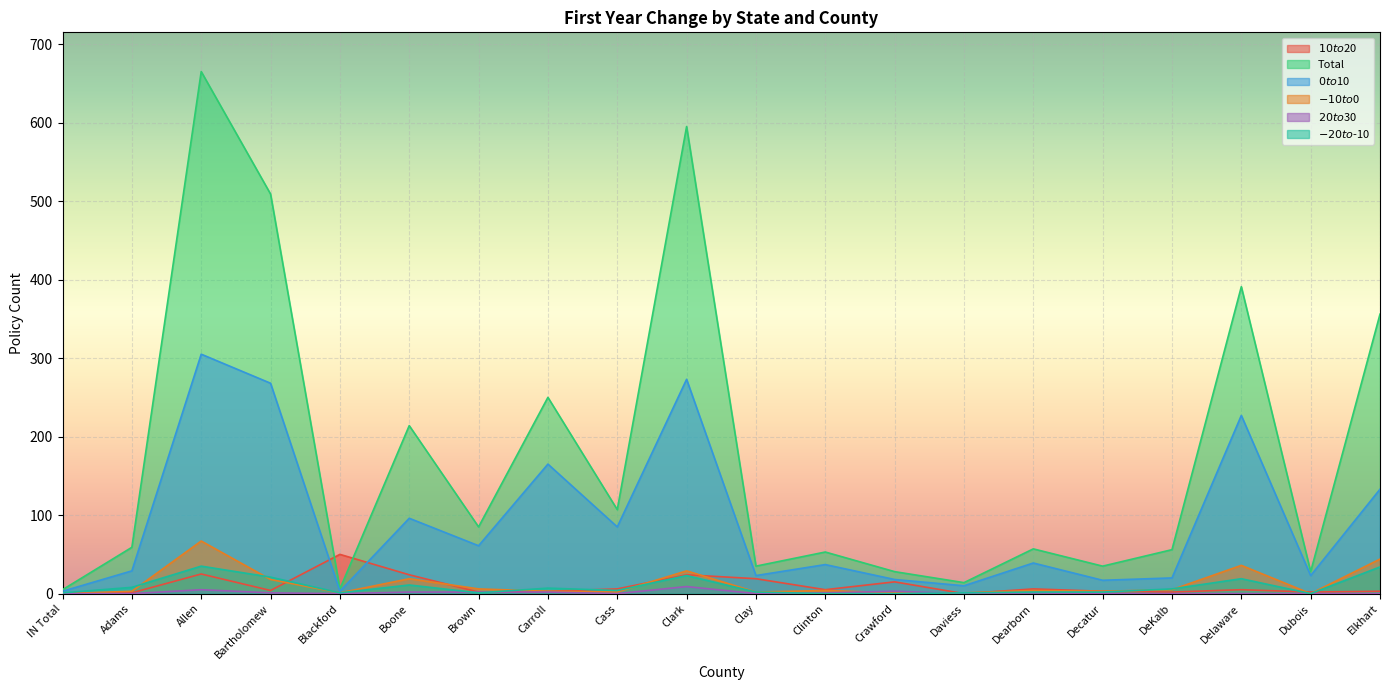

Reading left to right, list all the values displayed in this chart.

$10 to $20: IN Total=1	Adams=1	Allen=25	Bartholomew=4	Blackford=50	Boone=24	Brown=2	Carroll=3	Cass=6	Clark=24	Clay=19	Clinton=5	Crawford=15	Daviess=0	Dearborn=6	Decatur=3	DeKalb=2	Delaware=5	Dubois=2	Elkhart=3
Total: IN Total=5	Adams=59	Allen=665	Bartholomew=509	Blackford=6	Boone=214	Brown=85	Carroll=250	Cass=107	Clark=595	Clay=35	Clinton=53	Crawford=28	Daviess=14	Dearborn=57	Decatur=35	DeKalb=56	Delaware=391	Dubois=28	Elkhart=356
$0 to $10: IN Total=3	Adams=29	Allen=305	Bartholomew=268	Blackford=3	Boone=96	Brown=61	Carroll=165	Cass=85	Clark=273	Clay=23	Clinton=37	Crawford=18	Daviess=10	Dearborn=39	Decatur=17	DeKalb=20	Delaware=227	Dubois=23	Elkhart=133
$-10 to $0: IN Total=0	Adams=3	Allen=67	Bartholomew=18	Blackford=1	Boone=19	Brown=6	Carroll=3	Cass=2	Clark=29	Clay=2	Clinton=4	Crawford=1	Daviess=1	Dearborn=4	Decatur=3	DeKalb=5	Delaware=36	Dubois=0	Elkhart=44
$20 to $30: IN Total=0	Adams=0	Allen=5	Bartholomew=1	Blackford=0	Boone=2	Brown=2	Carroll=2	Cass=0	Clark=9	Clay=0	Clinton=1	Crawford=3	Daviess=0	Dearborn=1	Decatur=0	DeKalb=0	Delaware=0	Dubois=0	Elkhart=0
$-20 to $-10: IN Total=1	Adams=8	Allen=35	Bartholomew=21	Blackford=1	Boone=11	Brown=1	Carroll=7	Cass=4	Clark=23	Clay=2	Clinton=0	Crawford=0	Daviess=1	Dearborn=2	Decatur=2	DeKalb=6	Delaware=19	Dubois=0	Elkhart=34